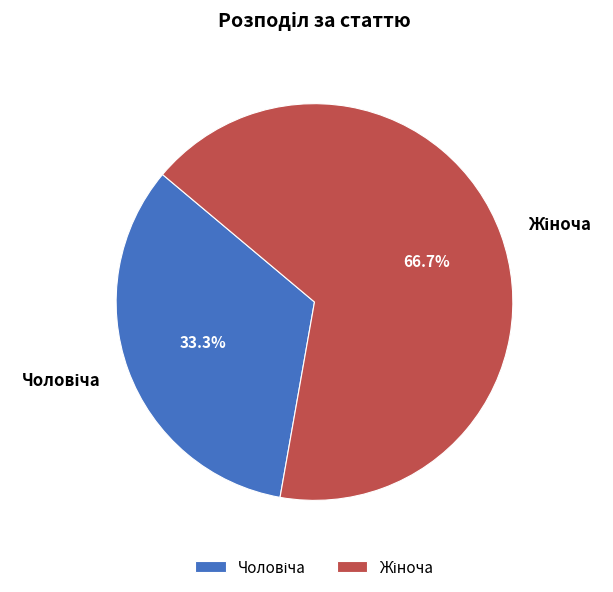

Is there a majority slice in this chart?

Yes